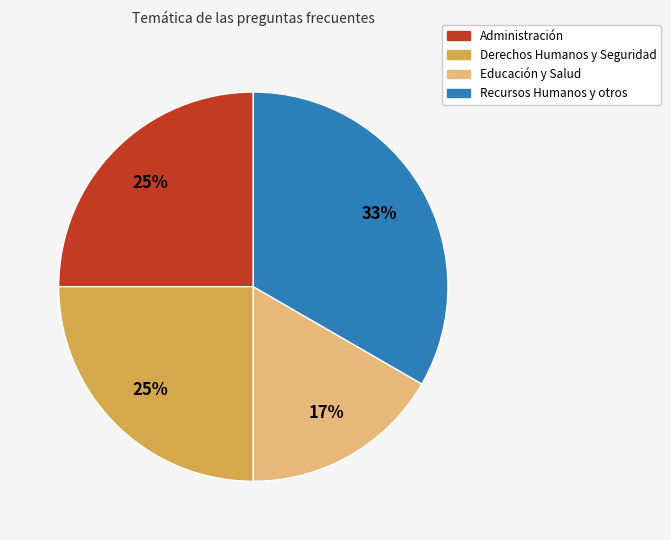

What is the smallest slice in the pie chart?

Educación y Salud